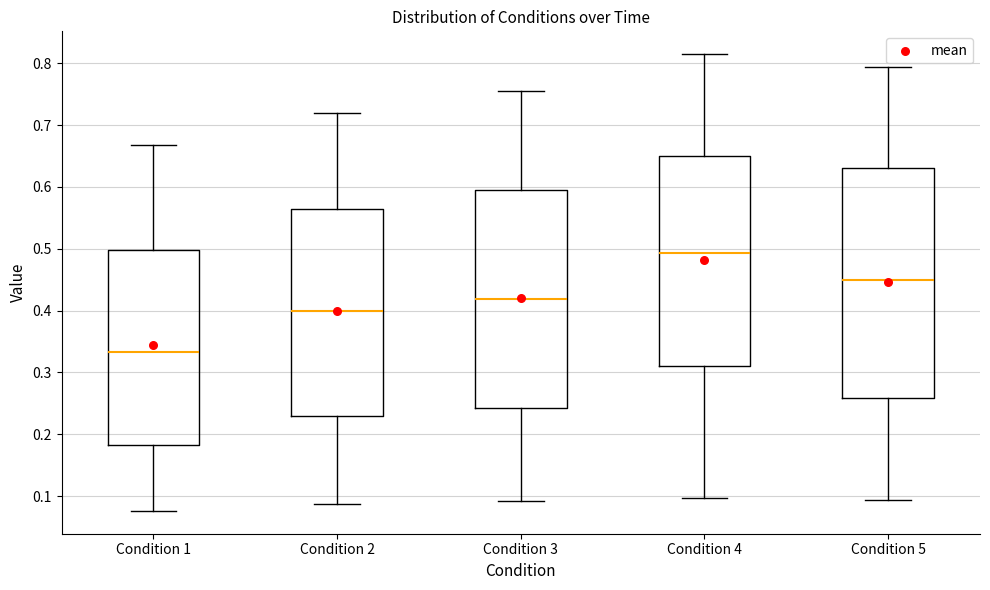

Which box is the tallest, from its lower edge to its upper edge?

Condition 5